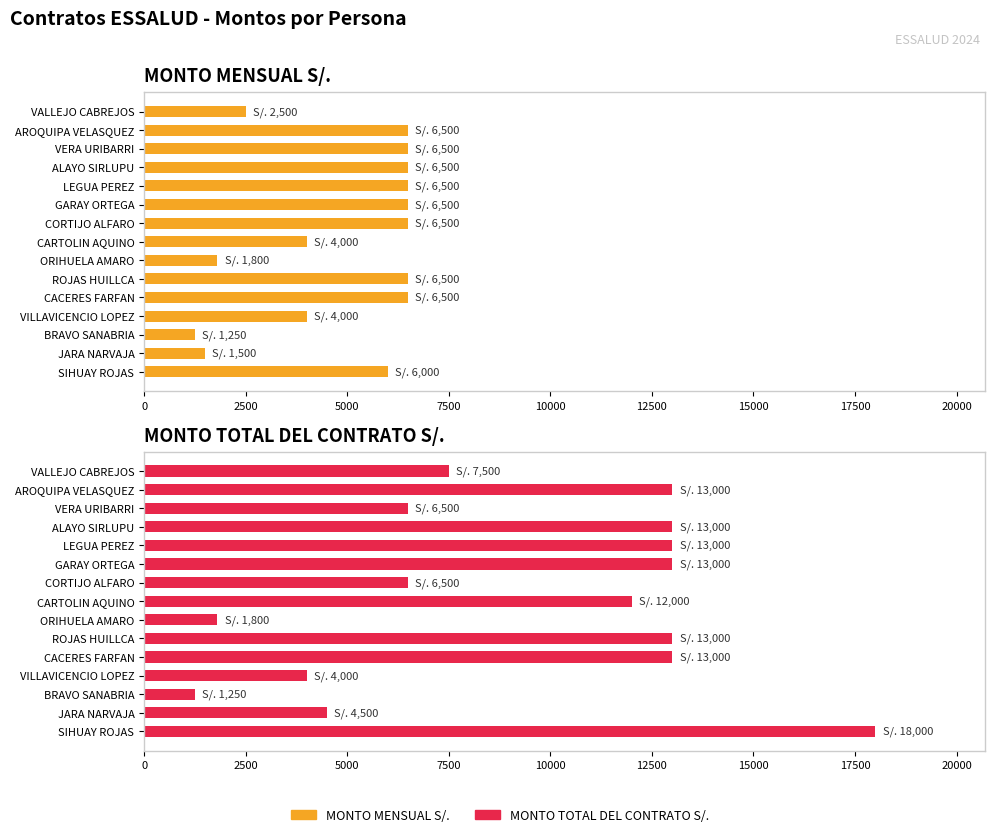

What is the spread (max minus min) of values at SIHUAY ROJAS?

12000